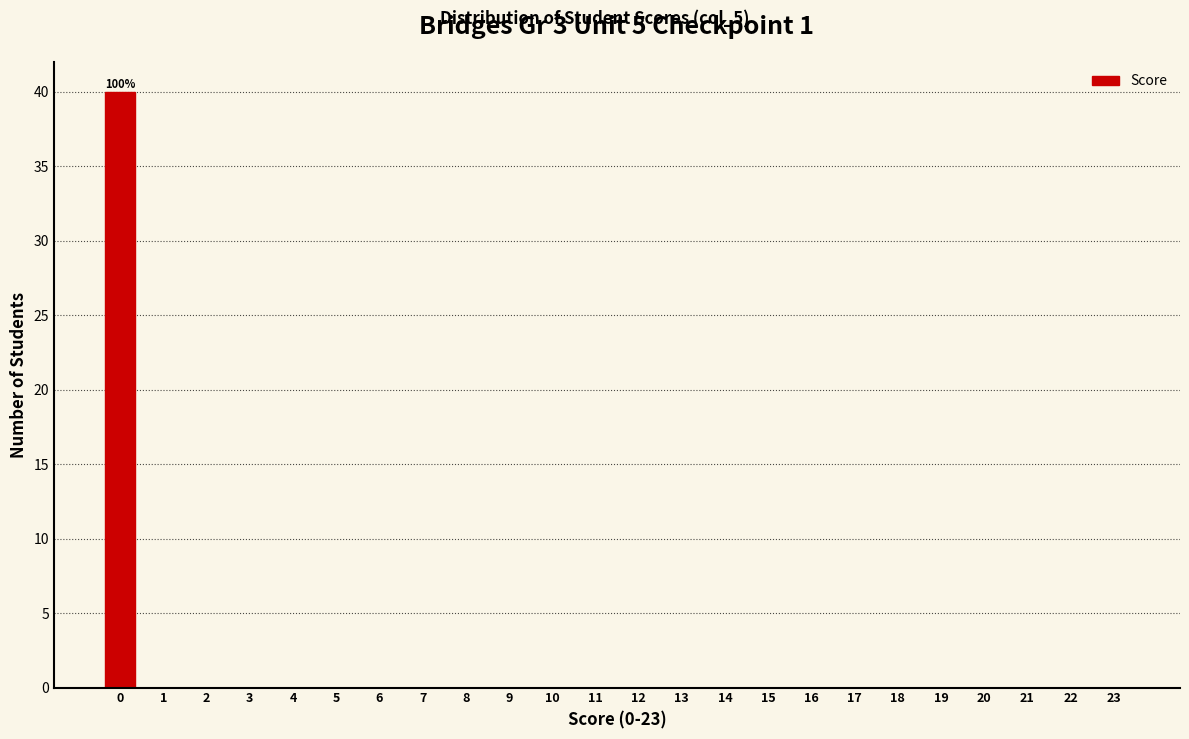

Reading left to right, extract all data points from this chart.

0=40	1=0	2=0	3=0	4=0	5=0	6=0	7=0	8=0	9=0	10=0	11=0	12=0	13=0	14=0	15=0	16=0	17=0	18=0	19=0	20=0	21=0	22=0	23=0